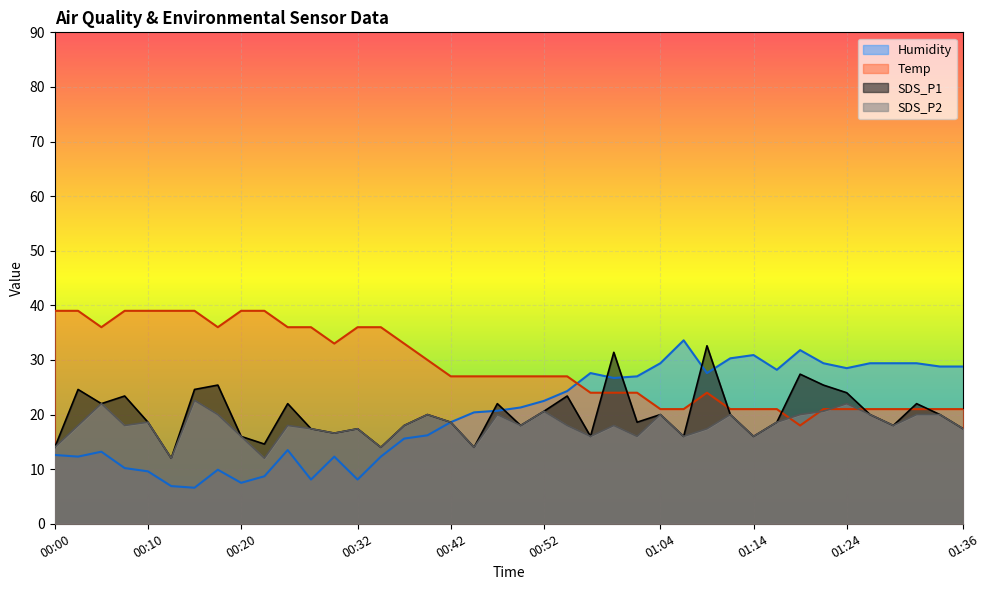

What is the difference between the highest and lowest values at 01:12?

10.3